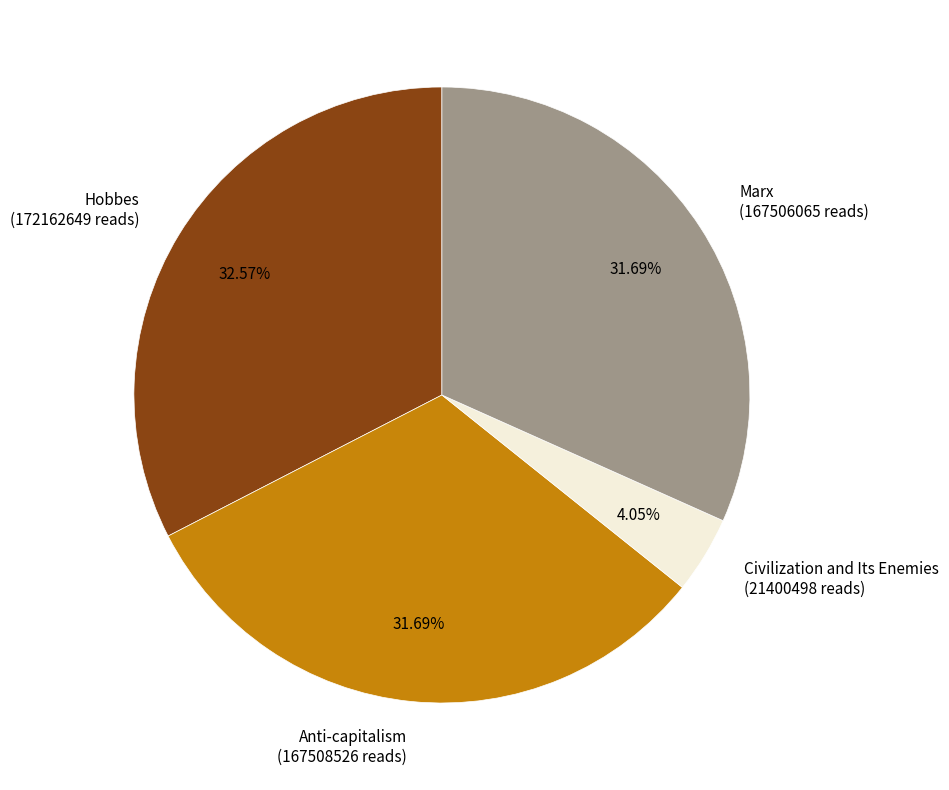

Combined, do Anti-capitalism and Hobbes account for over 50%?

Yes